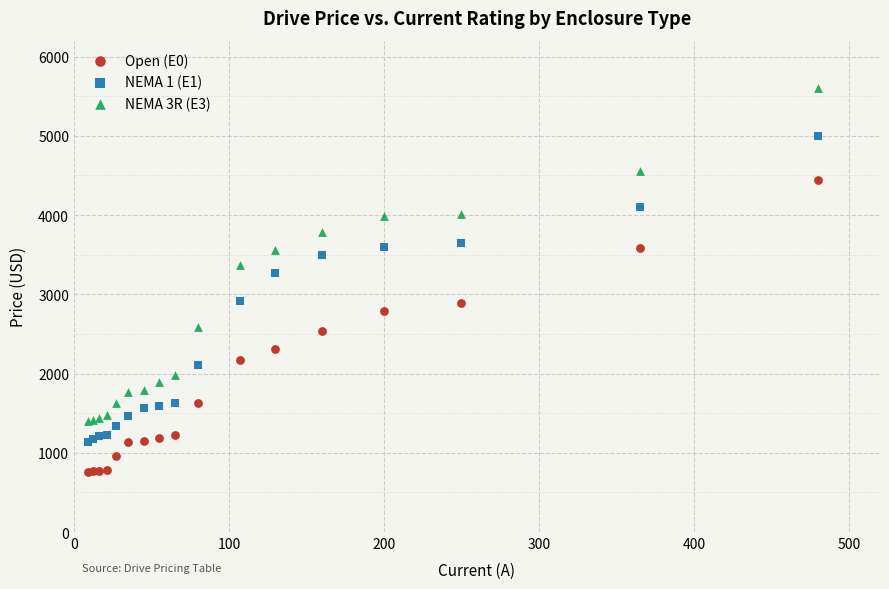

Which series has the largest Y range (max minus min)?

NEMA 3R (E3)